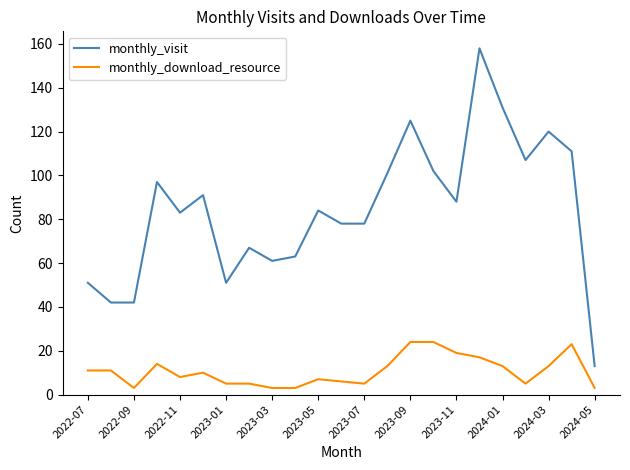

What is the highest value of the monthly_visit series?

158